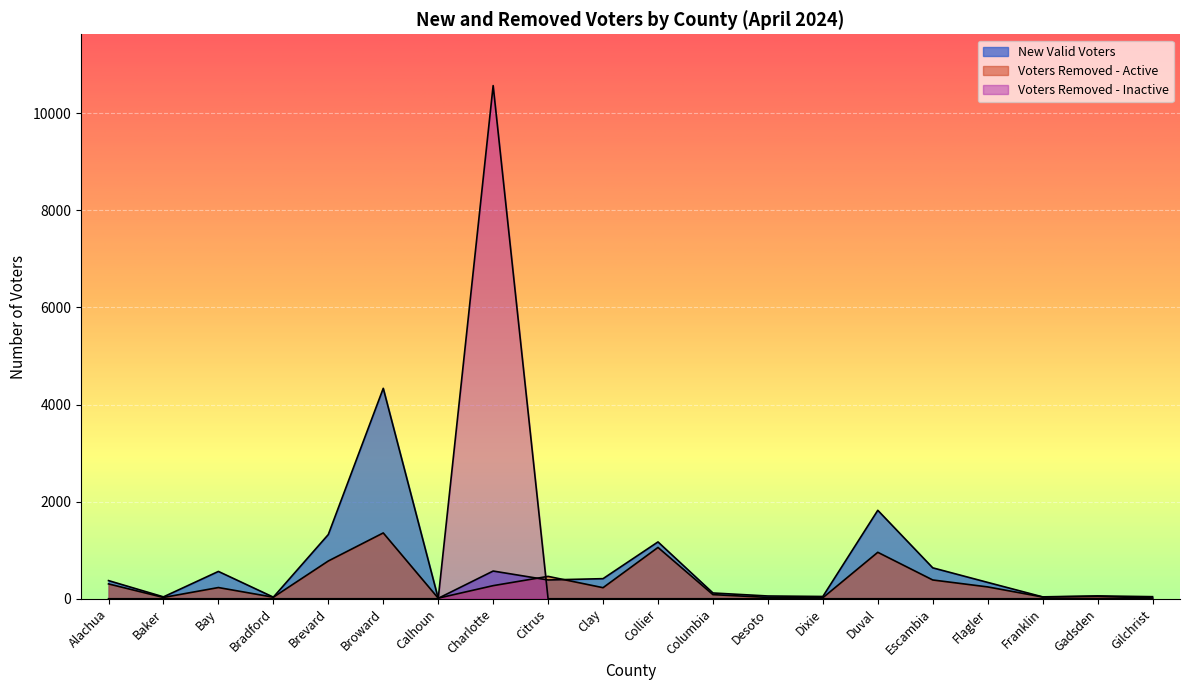

What is the label of the 3rd point from the right?

Franklin